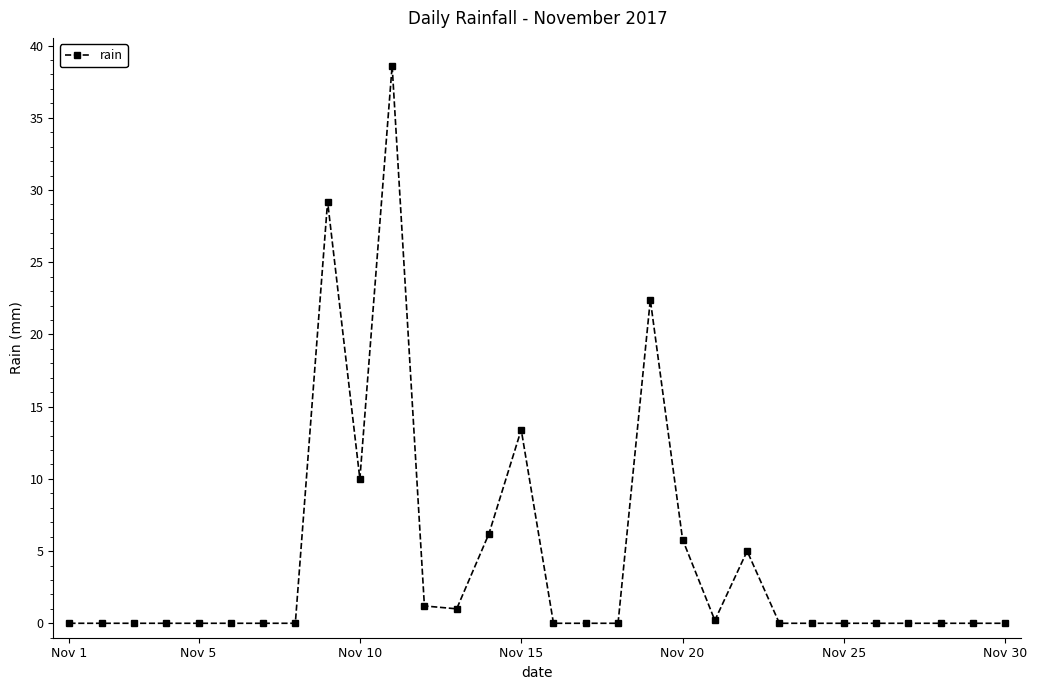

What is the sum of all values?

133.0